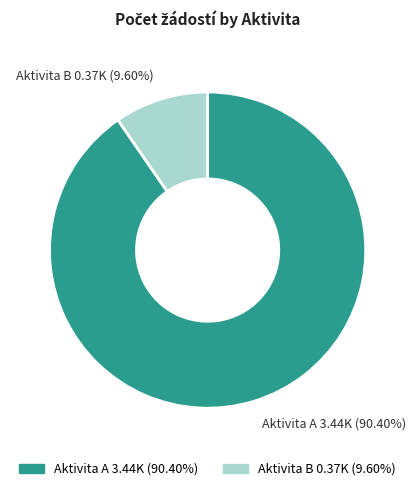

What is the majority slice?

Aktivita A